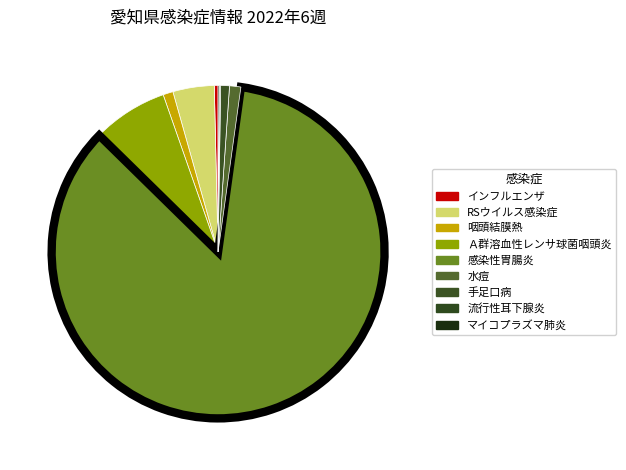

Which slice is the largest?

感染性胃腸炎